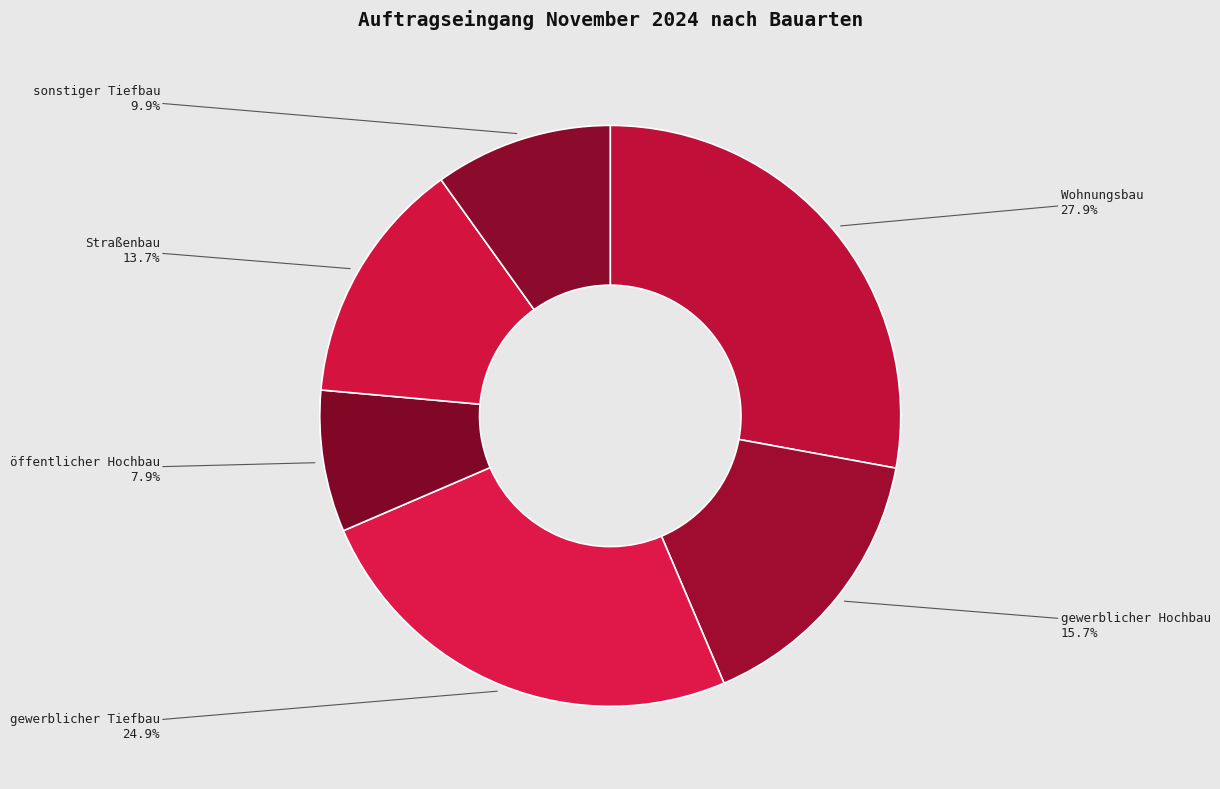

Which category has the biggest portion of the pie?

Wohnungsbau